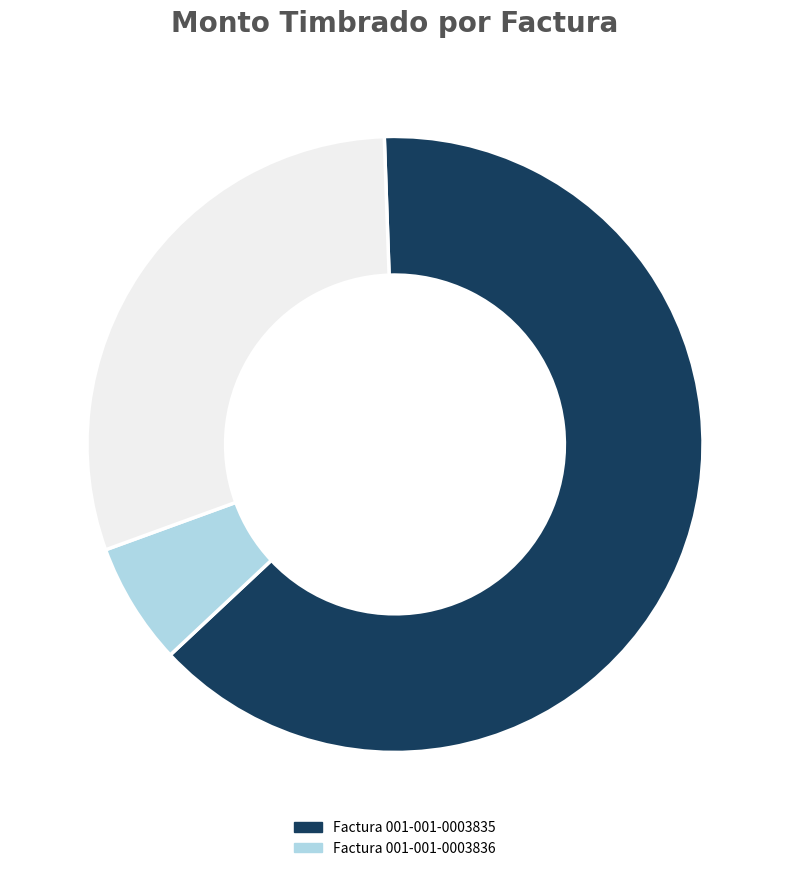

Does any single category account for the majority?

Yes